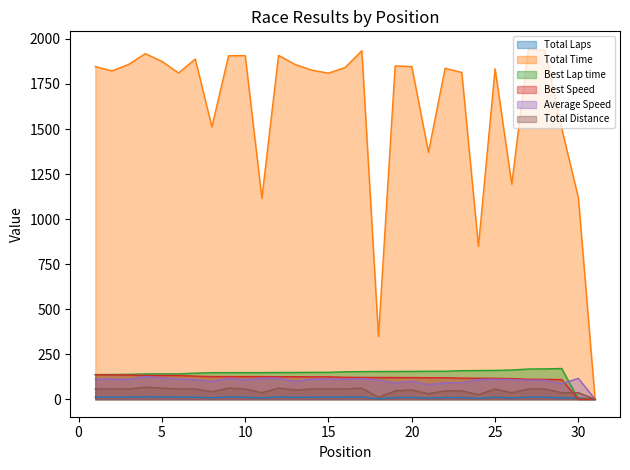

How many values in the Average Speed series exceed 109?

16